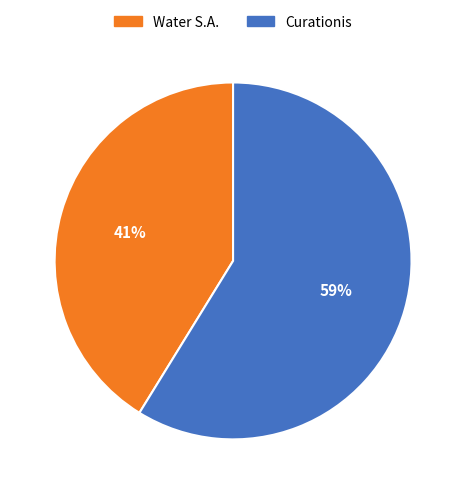

Does Water S.A. account for over 50% of the chart?

No